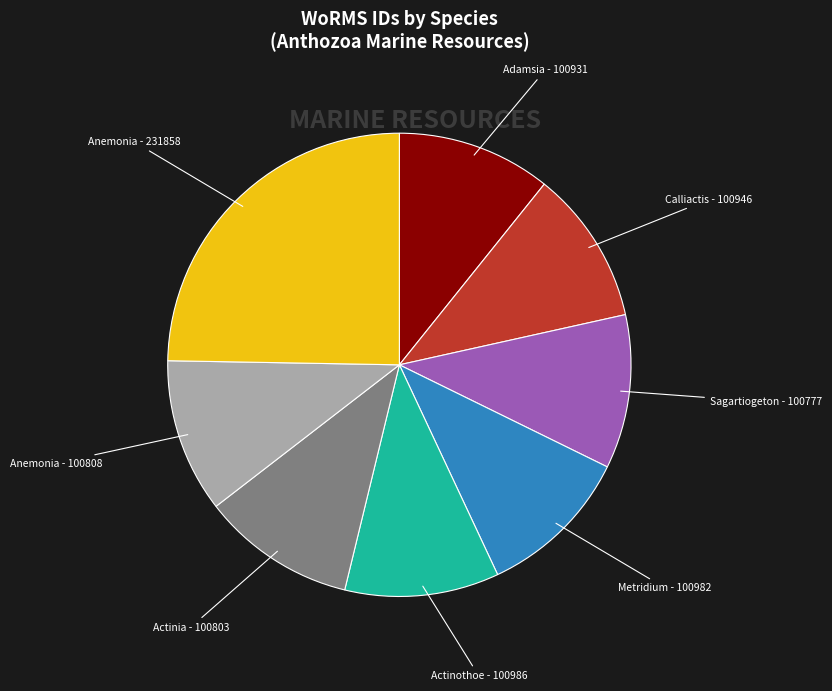

Does any single category account for the majority?

No